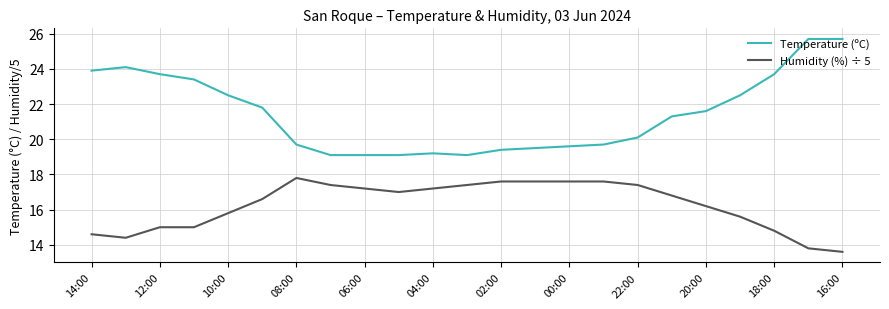

How many values in the Temperature (ºC) series are below 21?

11